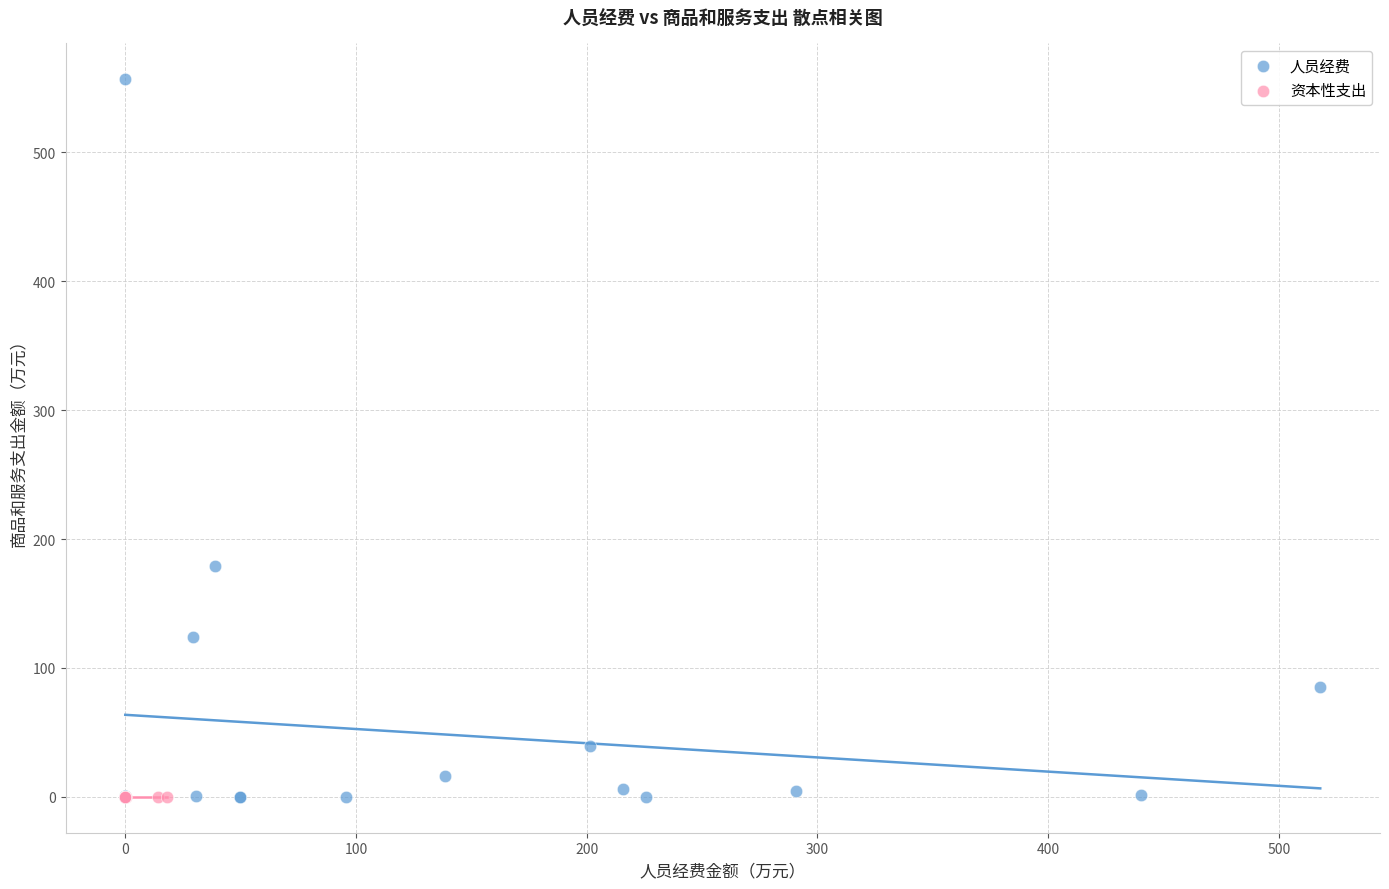

Which series reaches the maximum Y coordinate?

人员经费